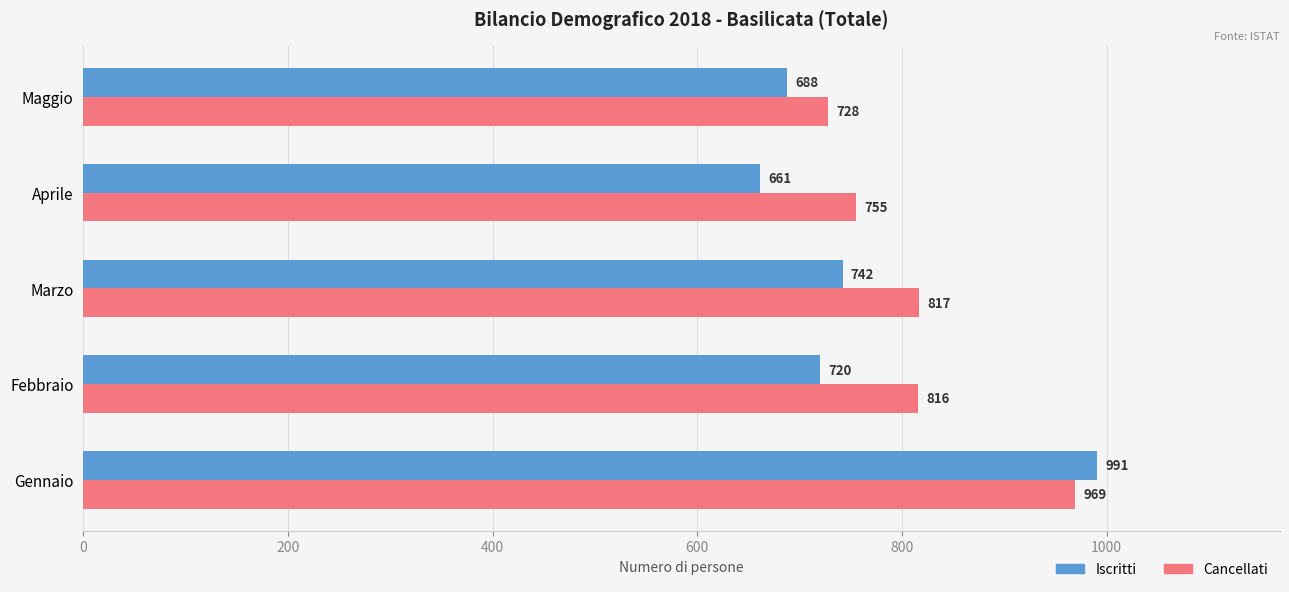

Which series has the widest spread of values?

Iscritti